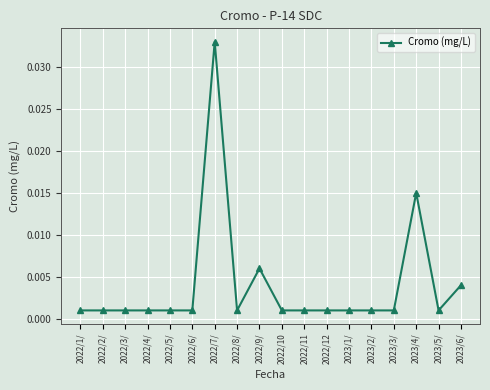

Does the chart display data point markers on the line(s)?

Yes